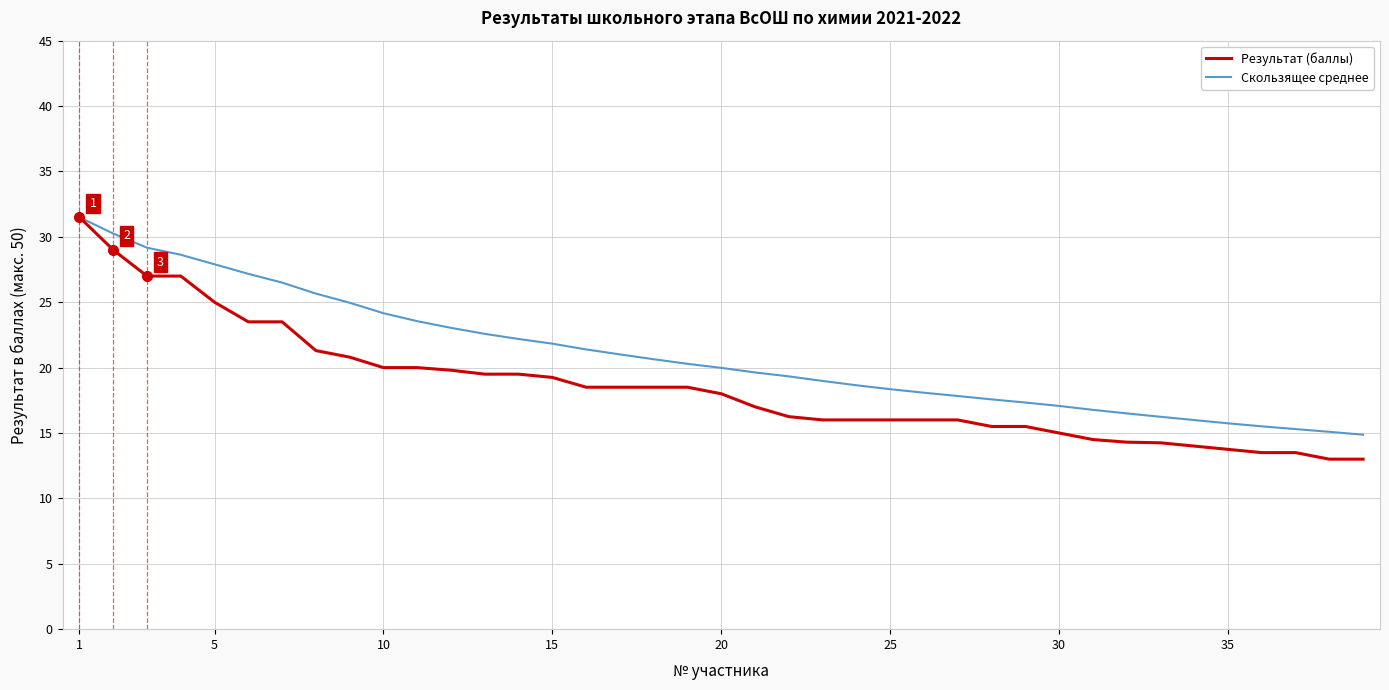

What is the maximum value shown in the chart?

31.5